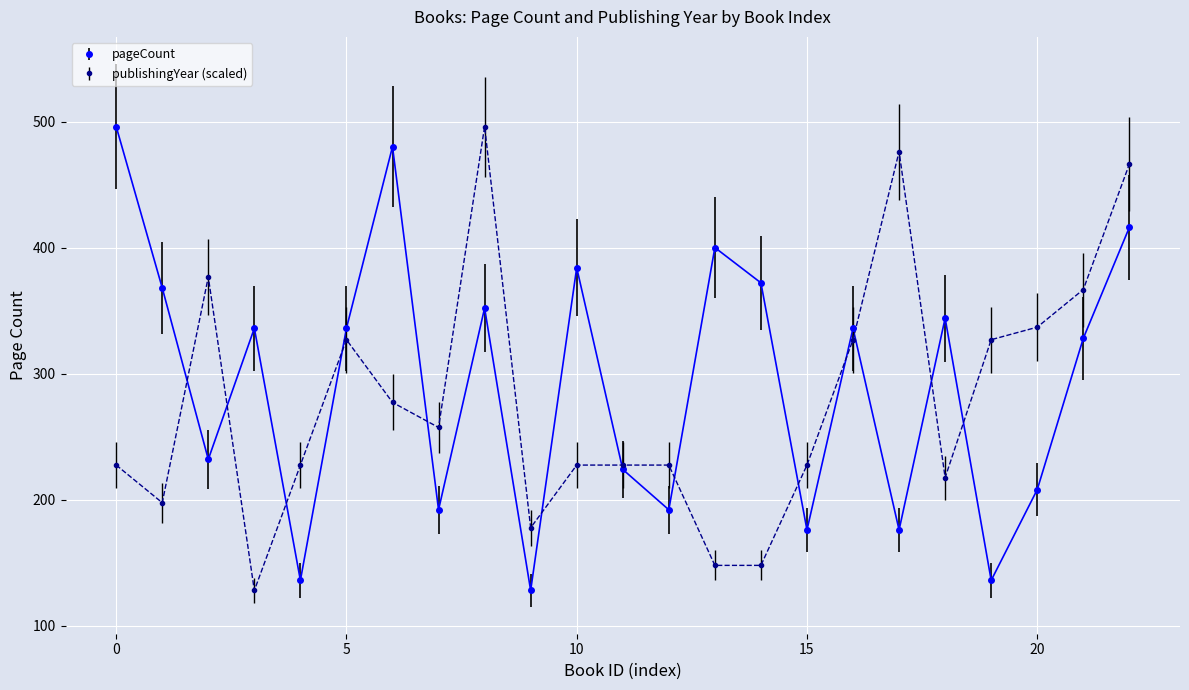

How many lines are shown in the chart?

2